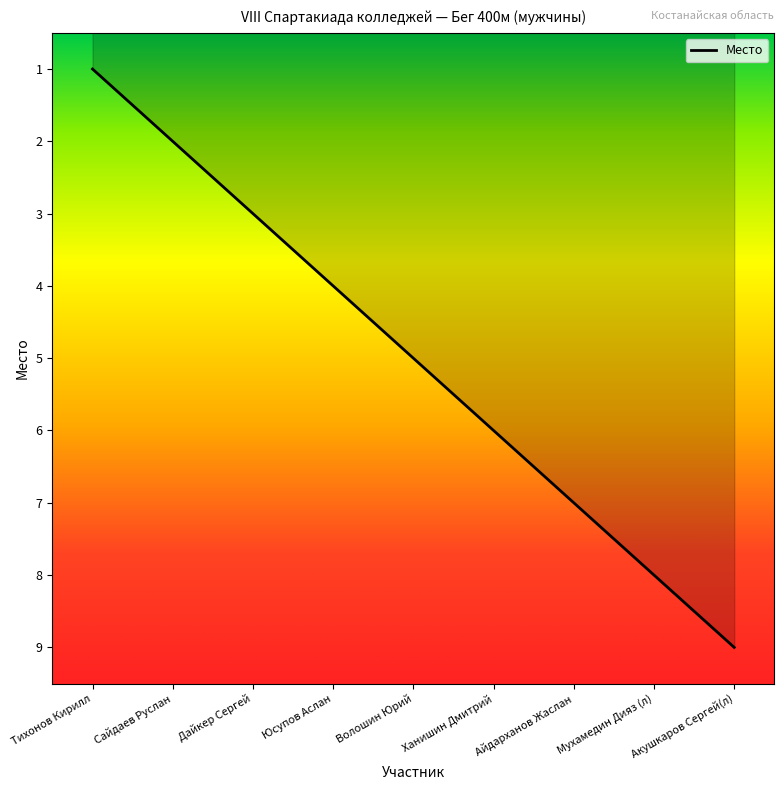

True or false: the data shows 13 at Мухамедин Дияз (л).

False